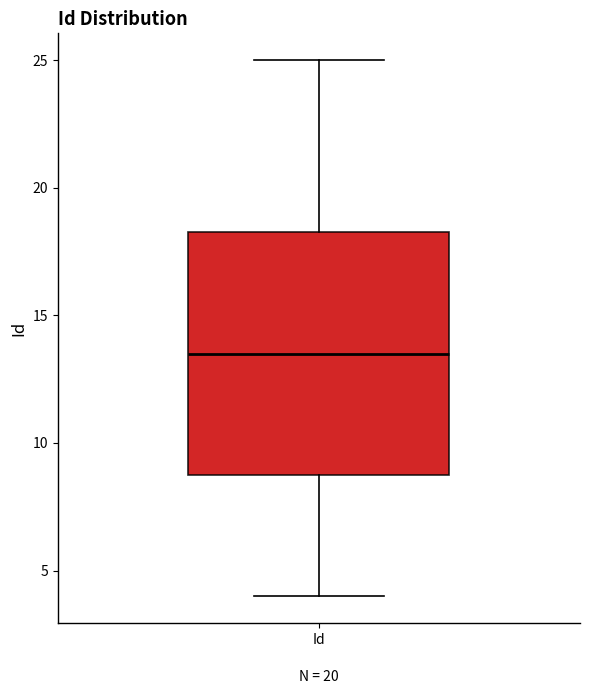

Read this box plot against the y-axis: the position of the median line, the range covered by the box, and the ends of both whiskers. The values are not printed on the chart, so give them approximately, as read against the axis.

median 13.5, box 9.0 to 18.5, whiskers 4.0 to 25.0